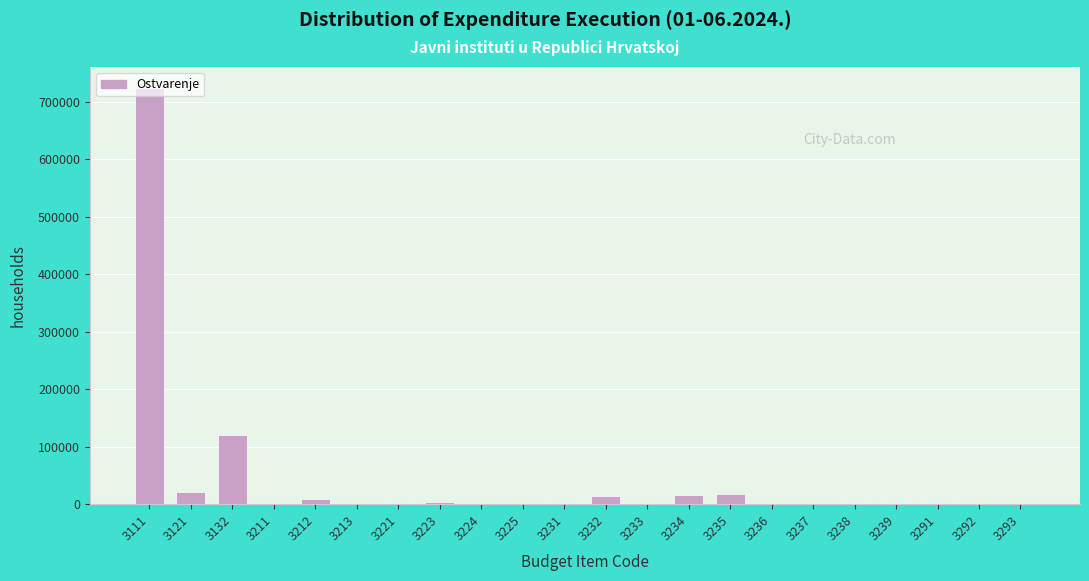

Approximately how many times larger is the value at 3132 compared to 3235?

6.8